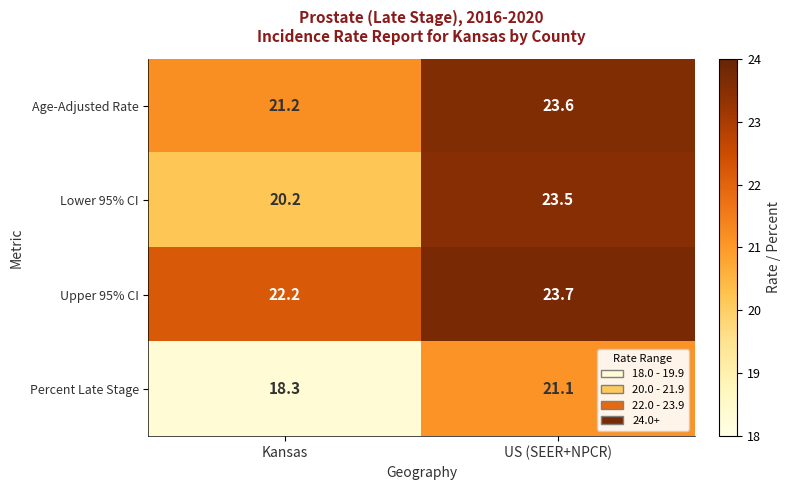

What is the total value across all series at US (SEER+NPCR)?

91.9